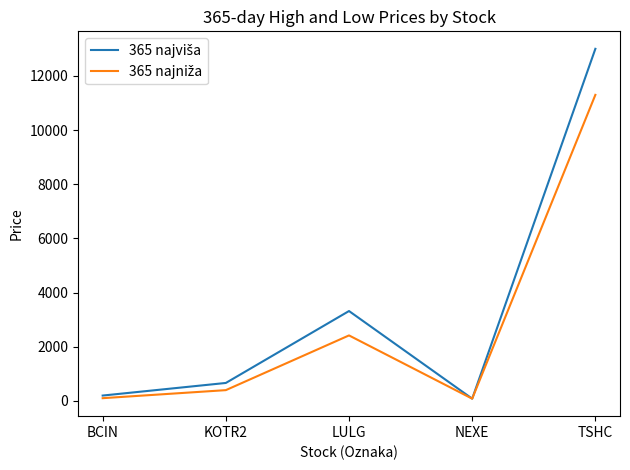

What is the minimum value shown in the chart?

85